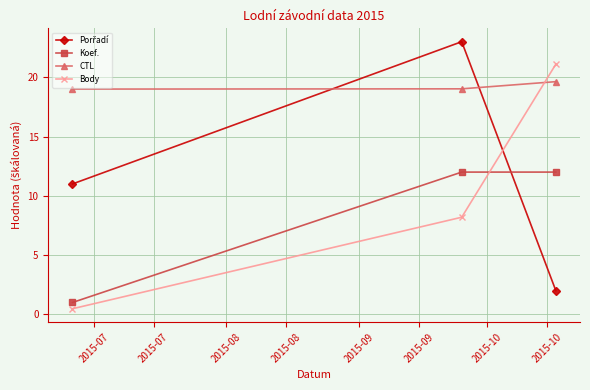

How many data points in Body are above 8?

2